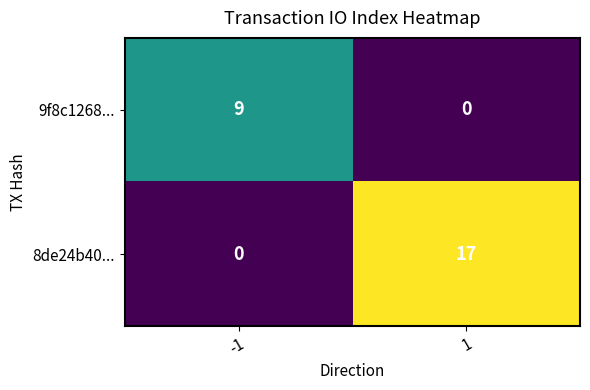

Which series has the largest range (max minus min)?

8de24b40...